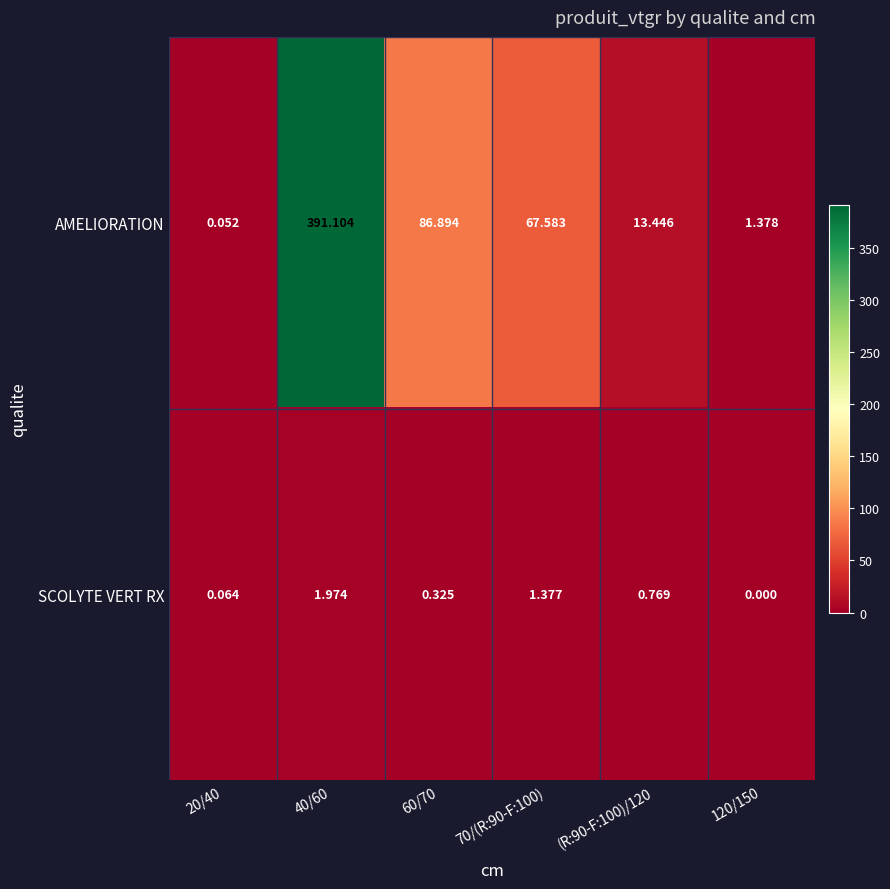

Which series has the largest total across all categories?

AMELIORATION